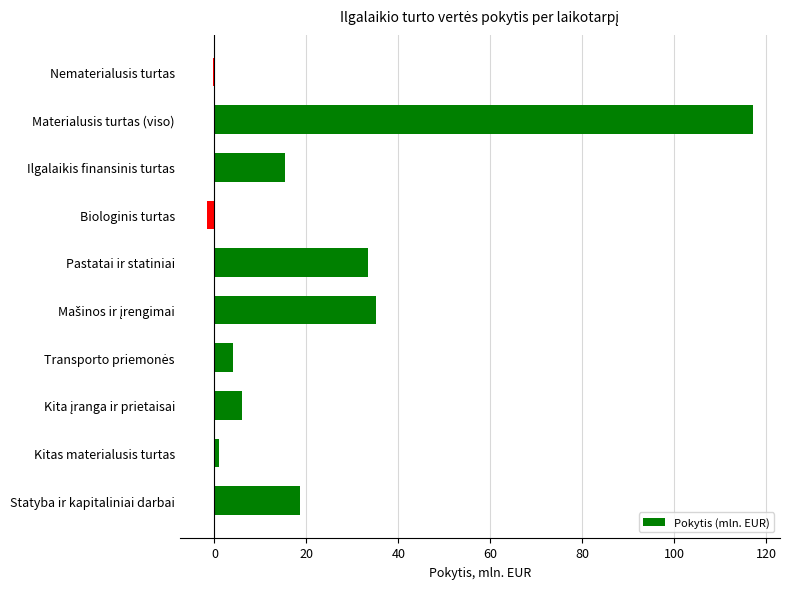

What value does the data have at Statyba ir kapitaliniai darbai?

18.7